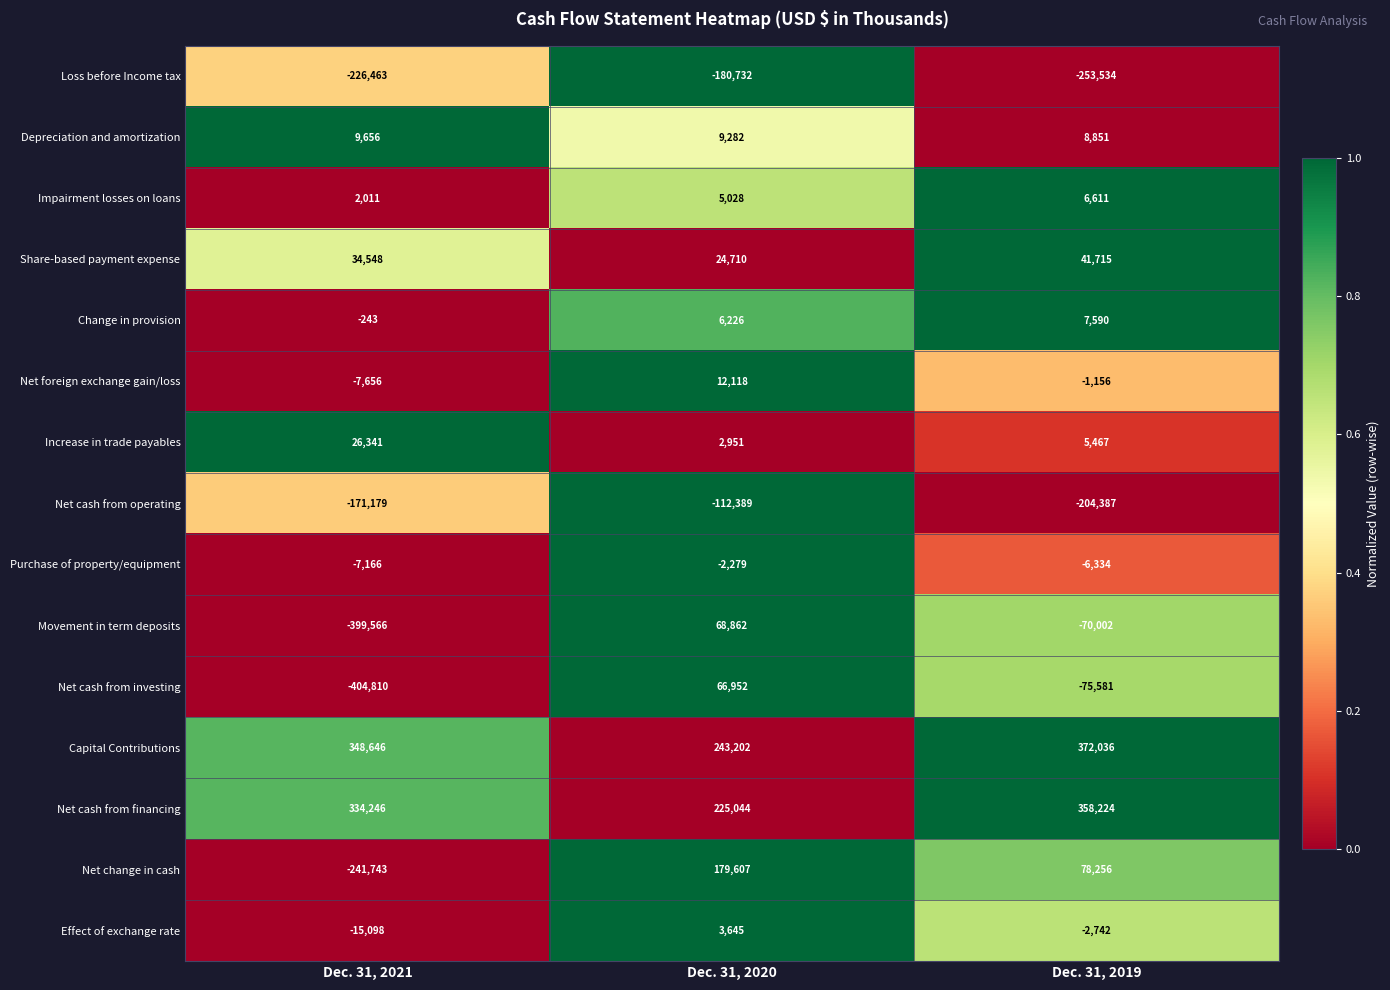

How many series are shown in this chart?

15